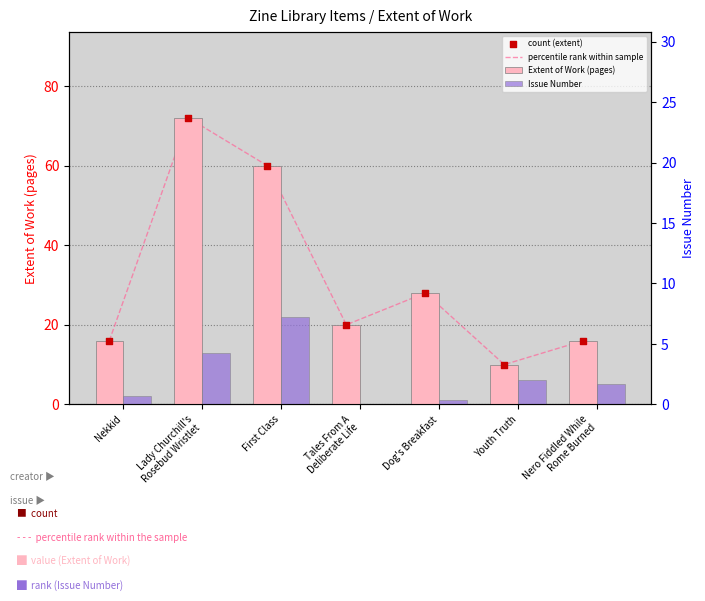

At which category is the sum across all series the highest?

Lady Churchill's
Rosebud Wristlet